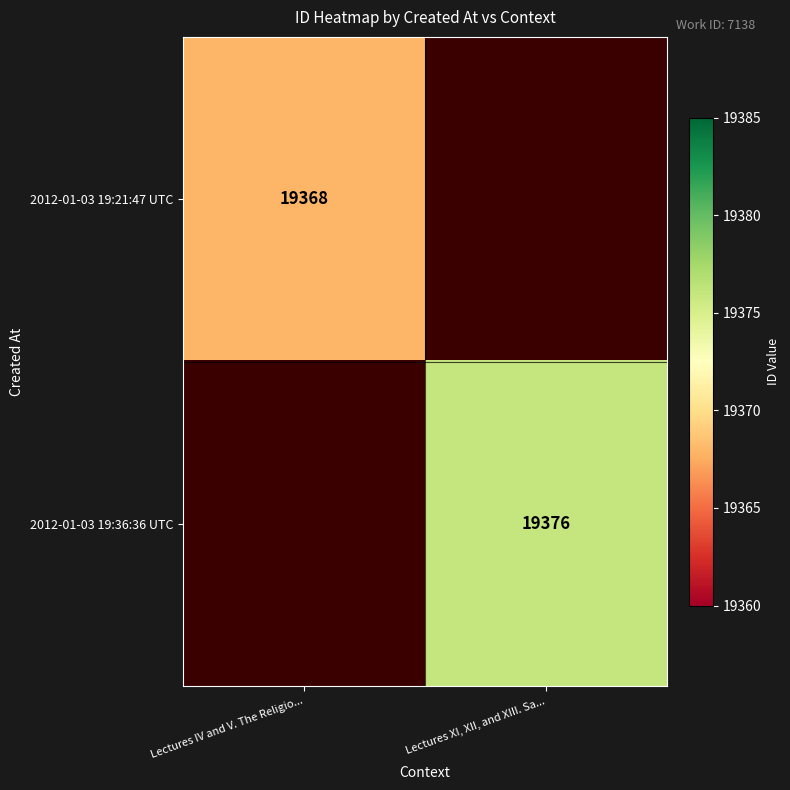

Is it true that 2012-01-03 19:36:36 UTC equals 19376 at Lectures XI, XII, and XIII. Sa...?

True